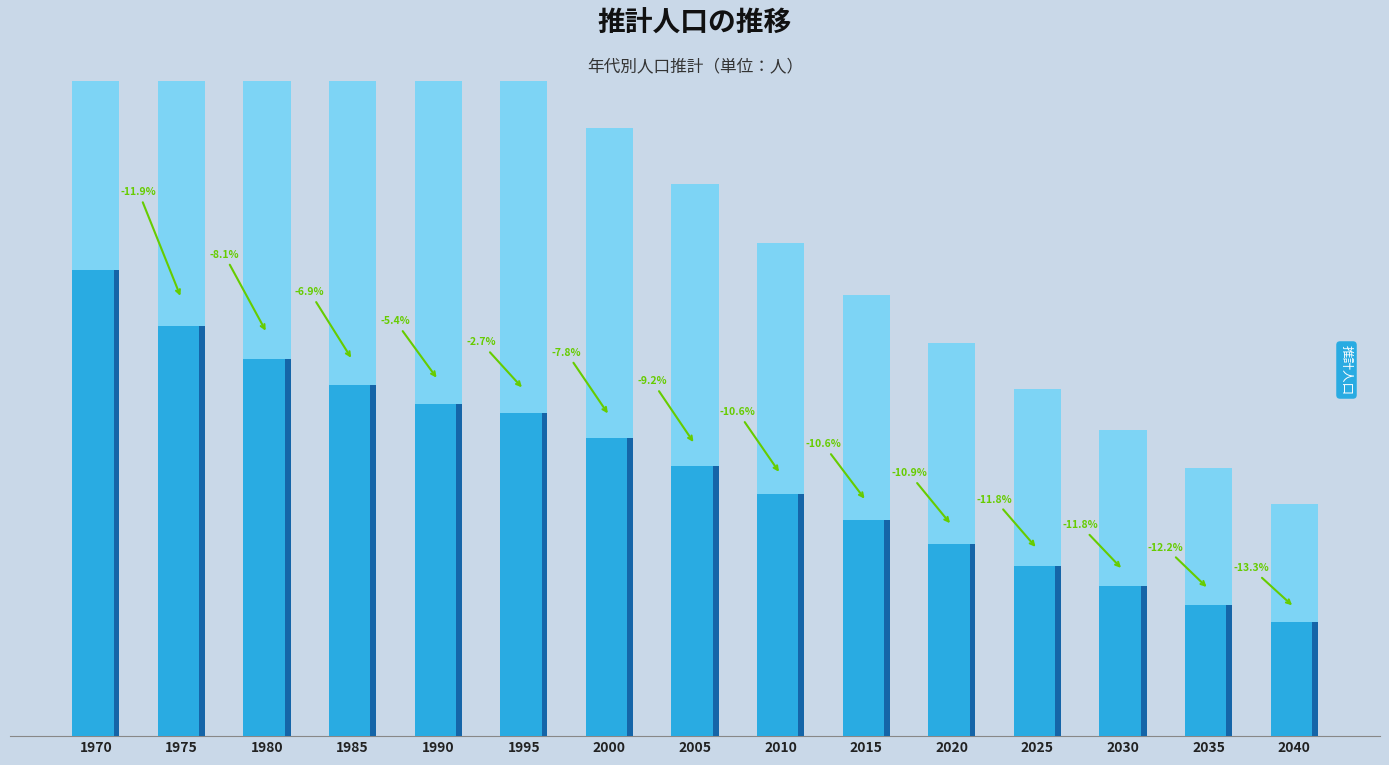

True or false: the data shows 6977 at 2025.

False